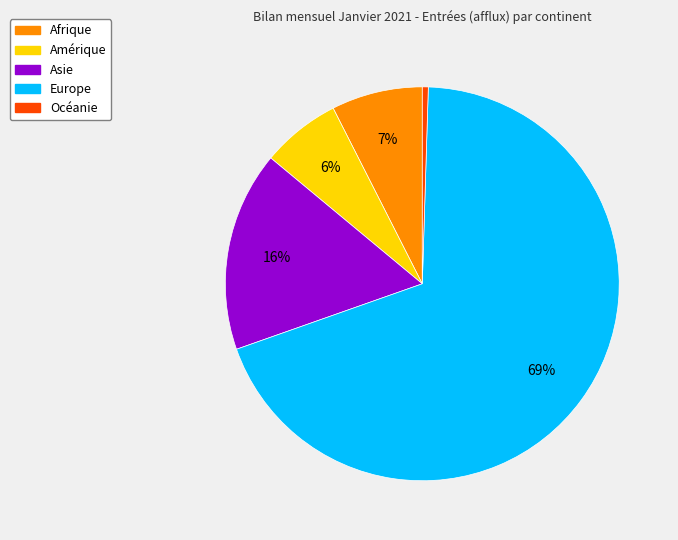

Between Asie and Amérique, which is larger?

Asie